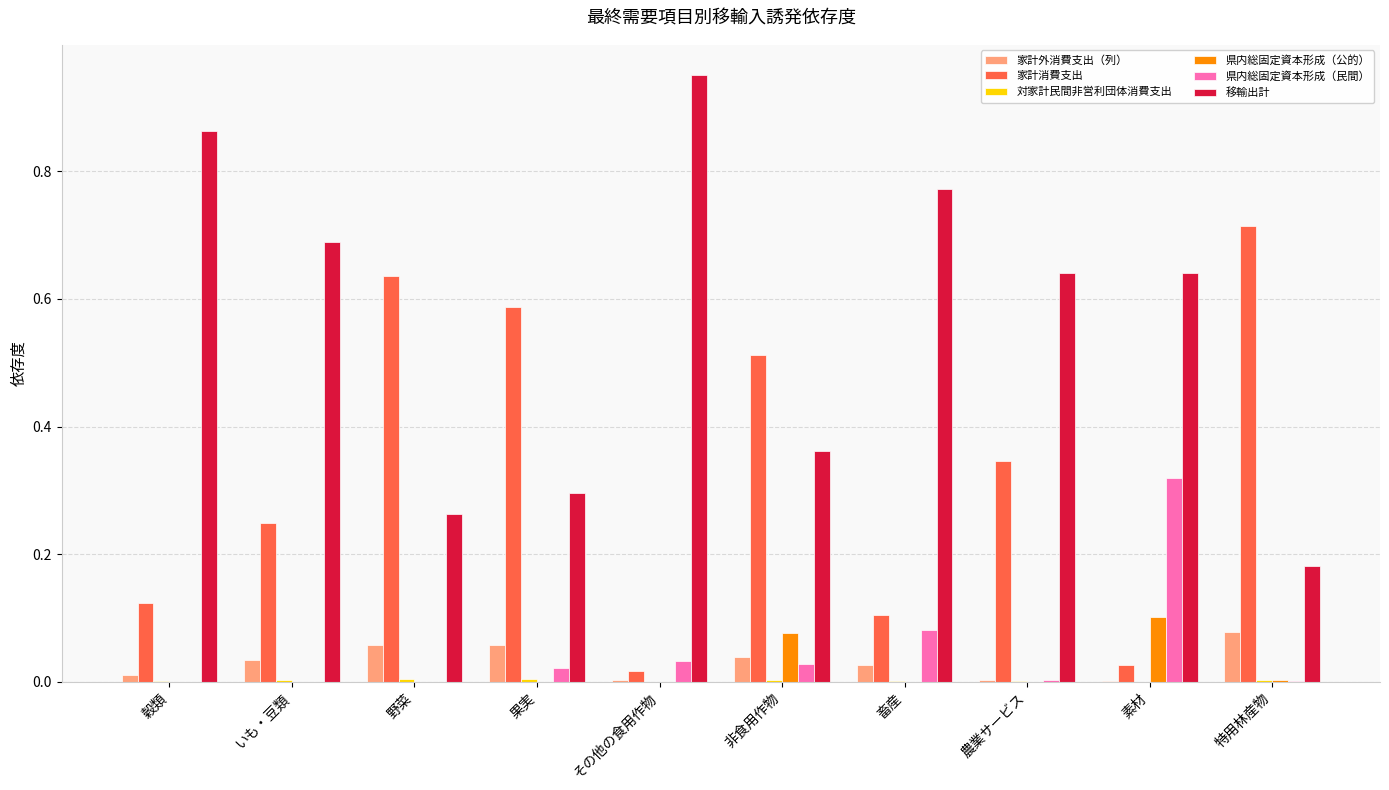

Are the bars grouped side by side (vs. stacked)?

Yes